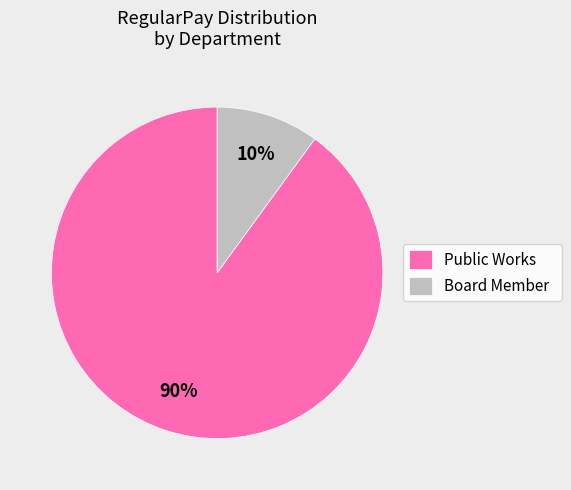

How many segments does this pie chart have?

2